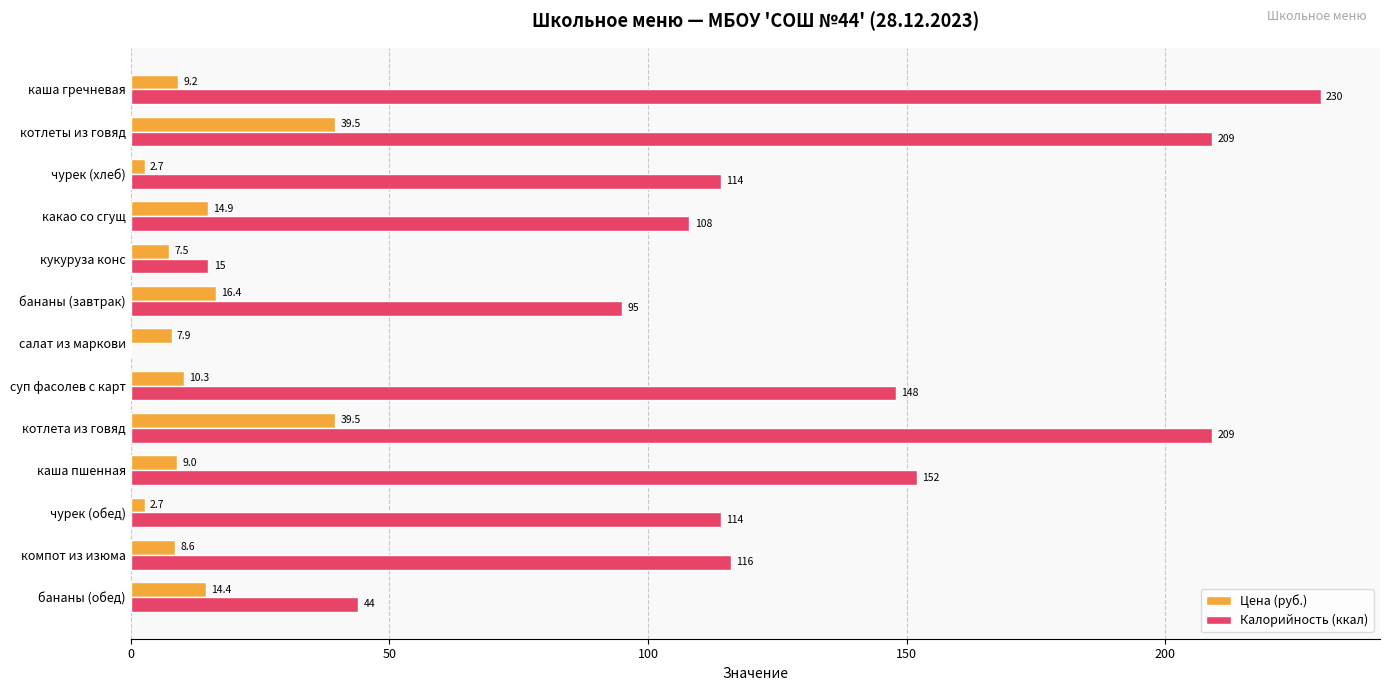

What is the sum of the Калорийность (ккал) values at каша гречневая and кукуруза конс?

245.0